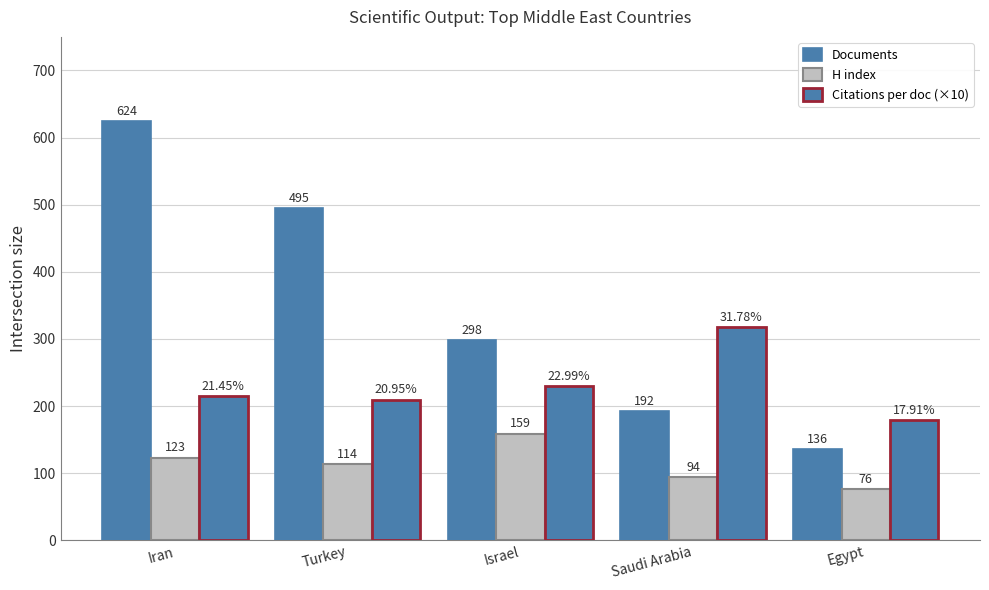

Which label corresponds to the smallest value in the chart?

Egypt